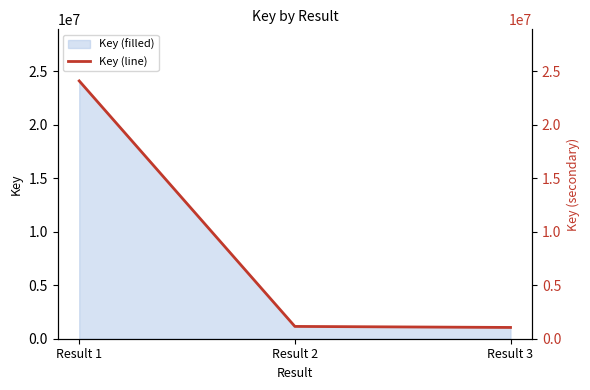

What is the value of the 2nd point from the left?

1149603